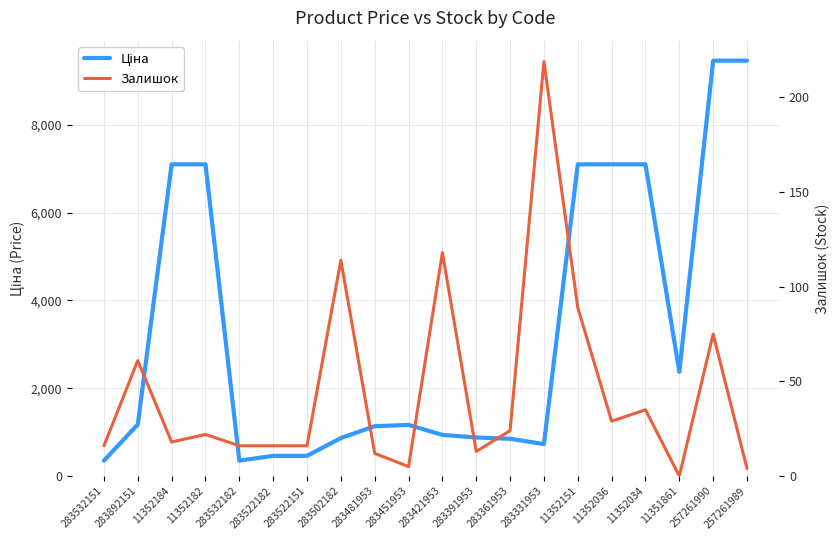

Does the chart display data point markers on the line(s)?

No